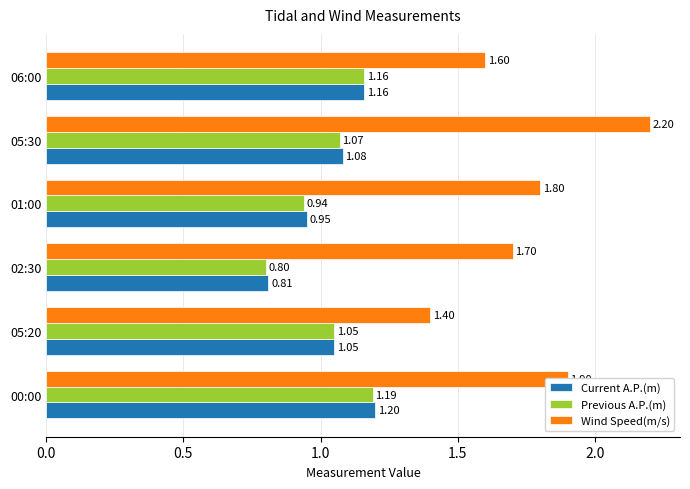

What are all the series names shown in the legend?

Current A.P.(m), Previous A.P.(m), Wind Speed(m/s)